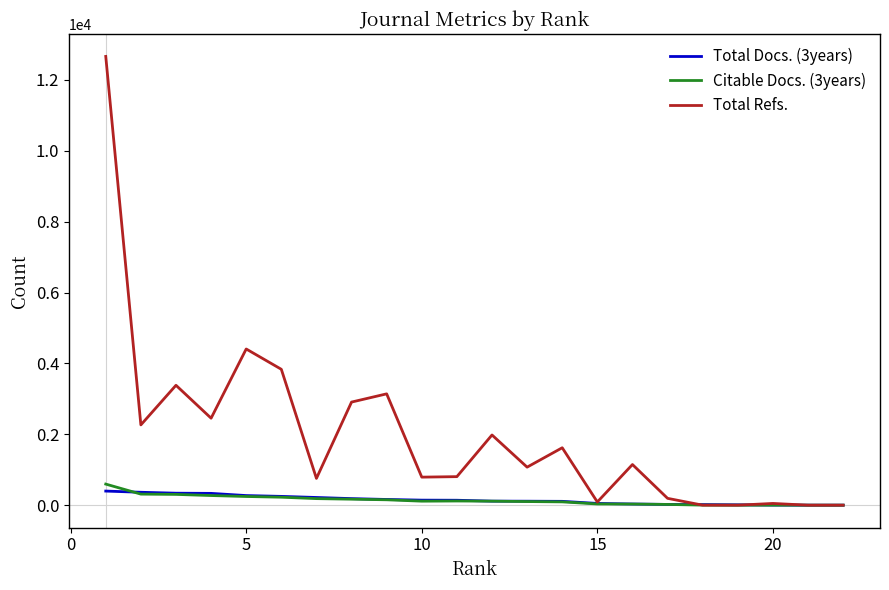

What is the maximum value shown in the chart?

12662